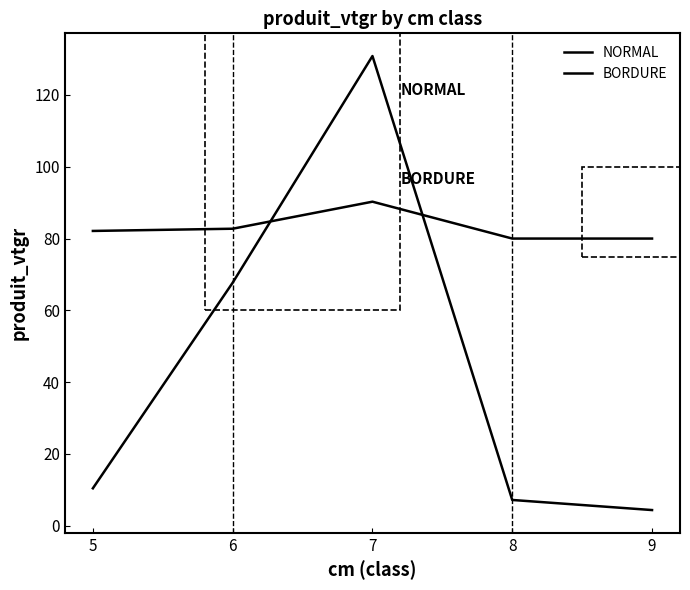

Which category has the highest value across all series?

7